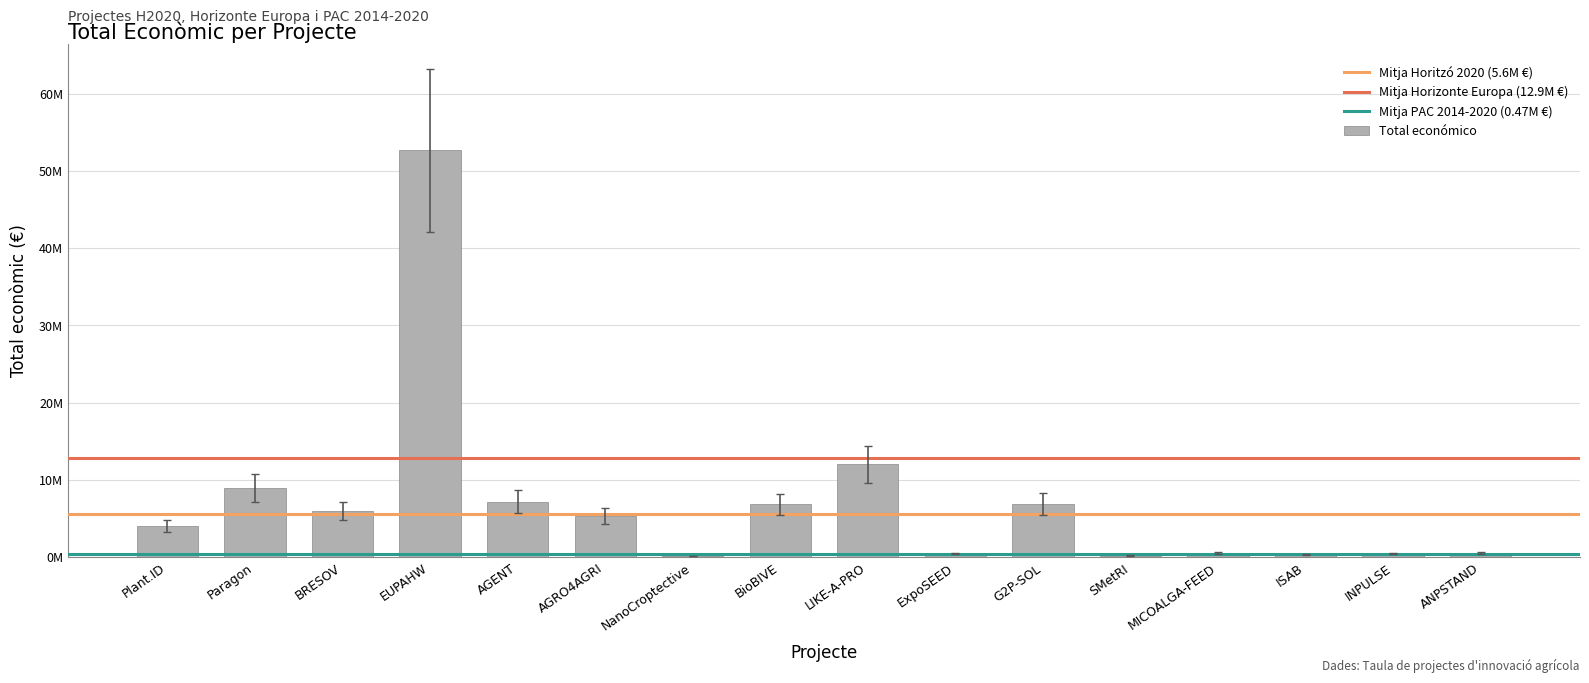

Are the bars horizontal?

No